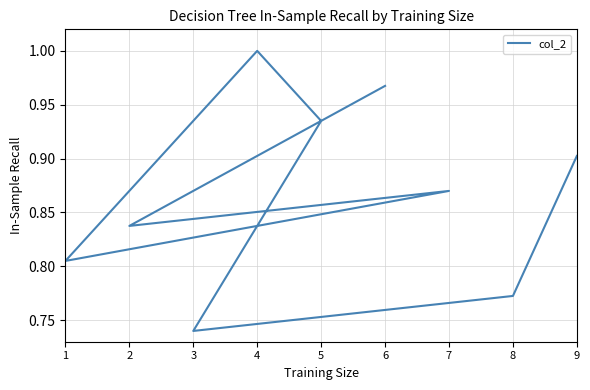

How many interior local peaks (higher than both neighbors) does the data have?

2